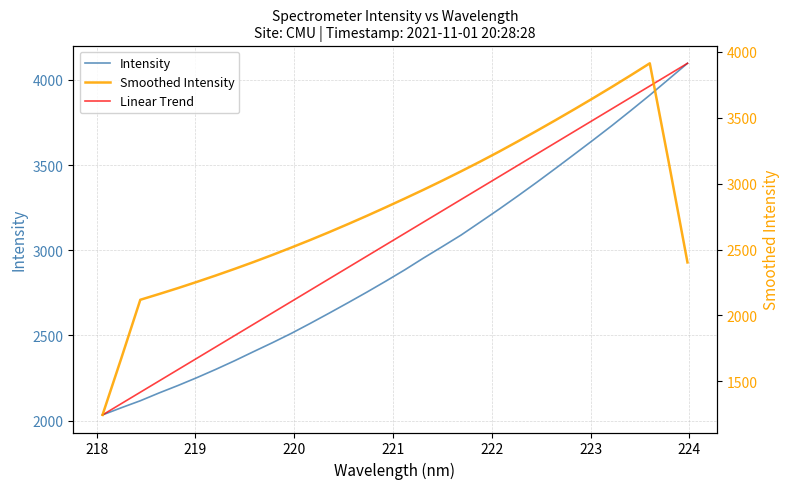

Reading right to left, extract all data points from this chart.

Intensity: 4097.7	4004.2	3910.8	3821.0	3732.8	3647.5	3563.9	3480.6	3398.7	3318.9	3240.8	3165.0	3089.9	3021.7	2954.4	2884.6	2818.5	2754.3	2692.0	2630.8	2570.7	2512.3	2457.6	2405.1	2351.8	2301.0	2252.4	2206.3	2162.6	2116.5	2075.7	2033.3
Linear Trend: 4097.7	4031.1	3964.5	3897.9	3831.3	3764.8	3698.2	3631.6	3565.0	3498.4	3431.8	3365.2	3298.6	3232.0	3165.4	3098.8	3032.2	2965.6	2899.1	2832.5	2765.9	2699.3	2632.7	2566.1	2499.5	2432.9	2366.3	2299.7	2233.1	2166.5	2099.9	2033.3
Smoothed Intensity: 2402.6	3166.8	3913.3	3823.3	3735.2	3649.2	3564.7	3481.9	3400.6	3320.8	3242.7	3167.2	3094.3	3023.1	2953.8	2886.7	2820.8	2756.0	2693.3	2632.0	2572.7	2515.3	2459.5	2405.6	2353.6	2303.3	2254.8	2207.8	2162.7	2118.9	1677.6	1245.1